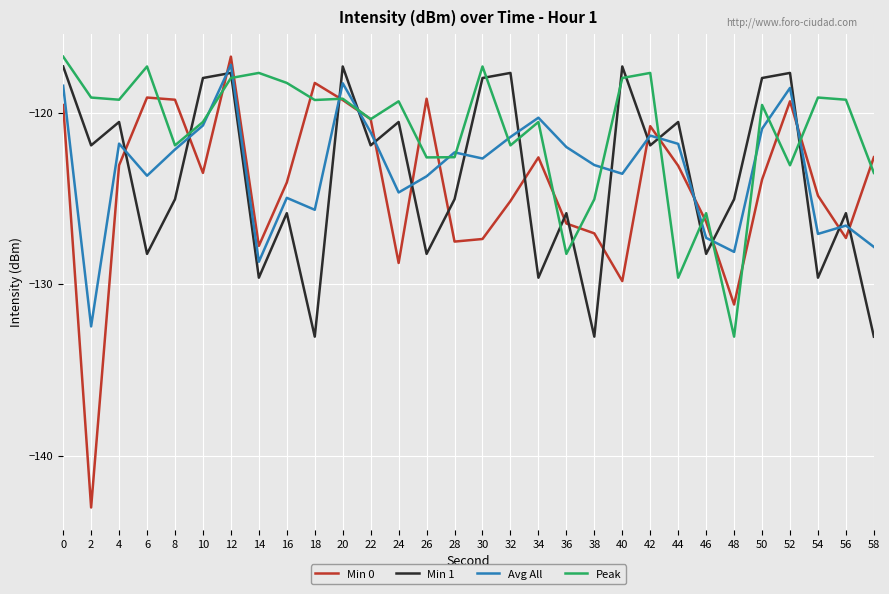

The Peak series shows -187.0 at 32. True or false?

False